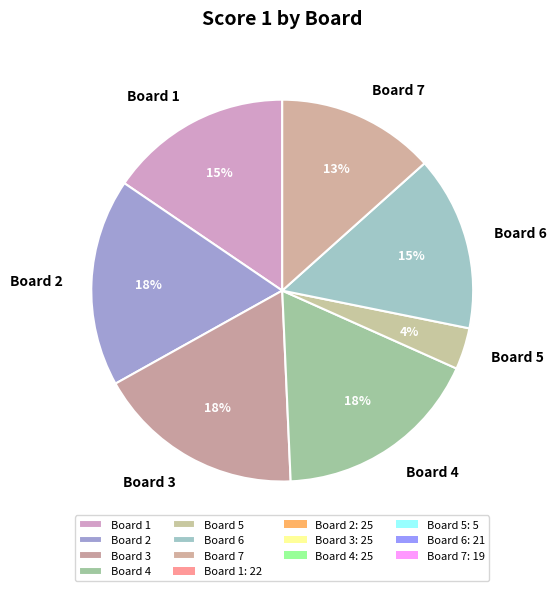

To the nearest percent, what portion does Board 4 represent?

18%